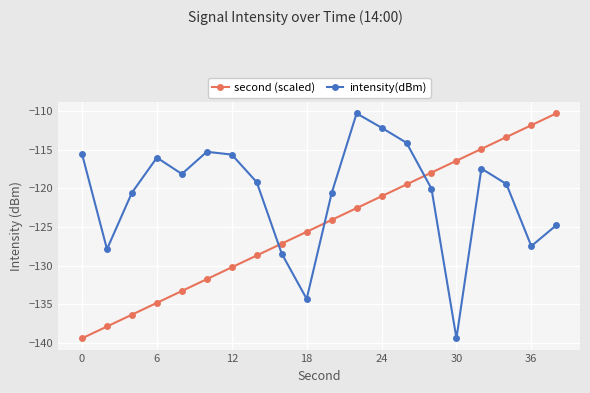

After their last crossing, which series has the higher values: intensity(dBm) or second (scaled)?

second (scaled)